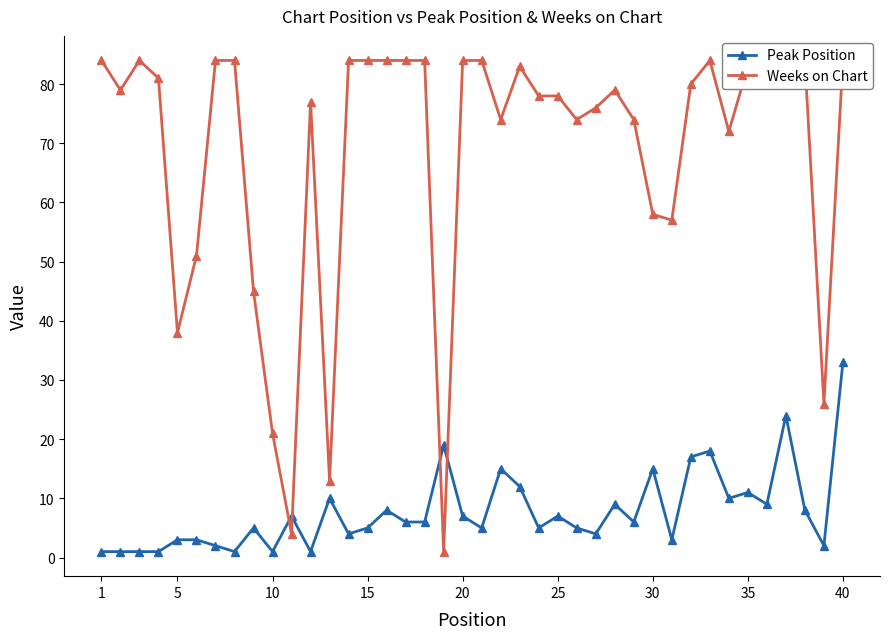

What are all the series names shown in the legend?

Peak Position, Weeks on Chart